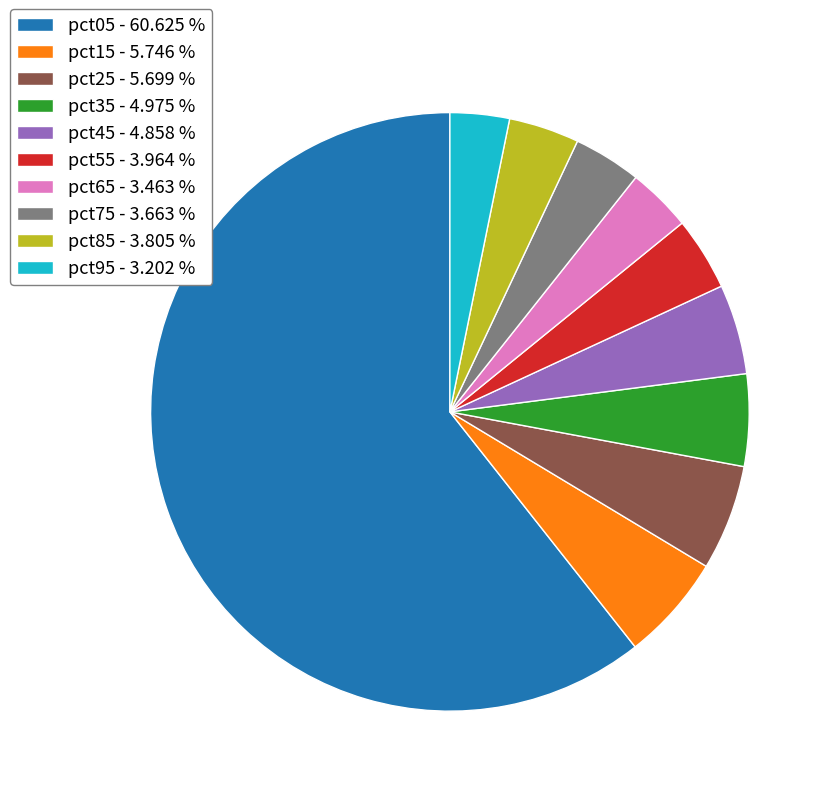

Is there a majority slice in this chart?

Yes